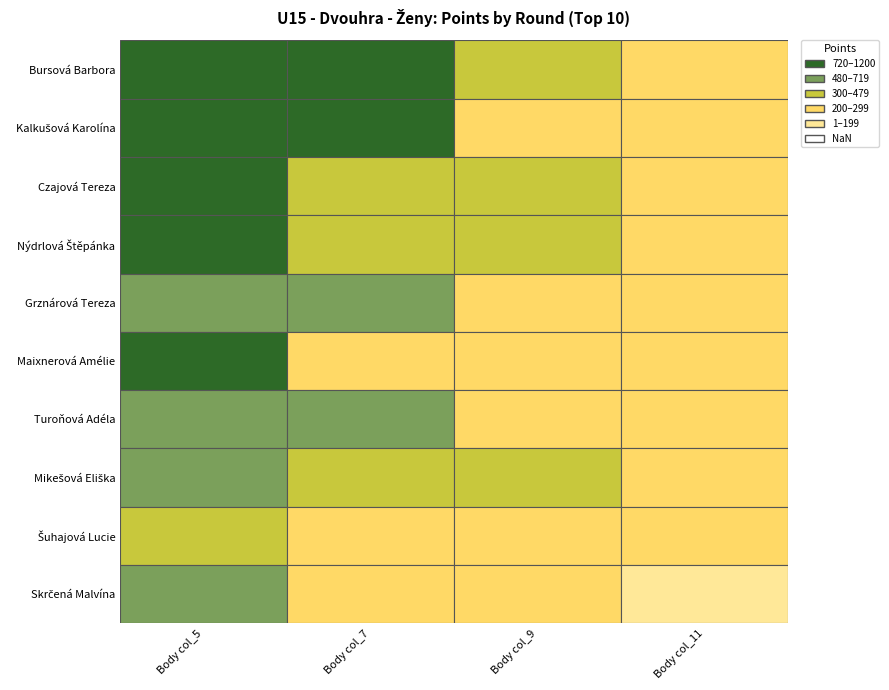

How many categories are shown in the chart?

4